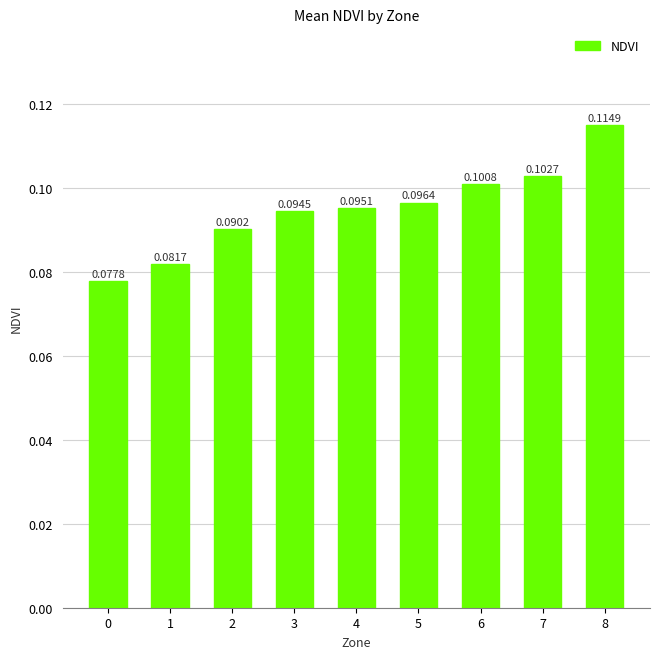

Between 3 and 7, which is larger?

7